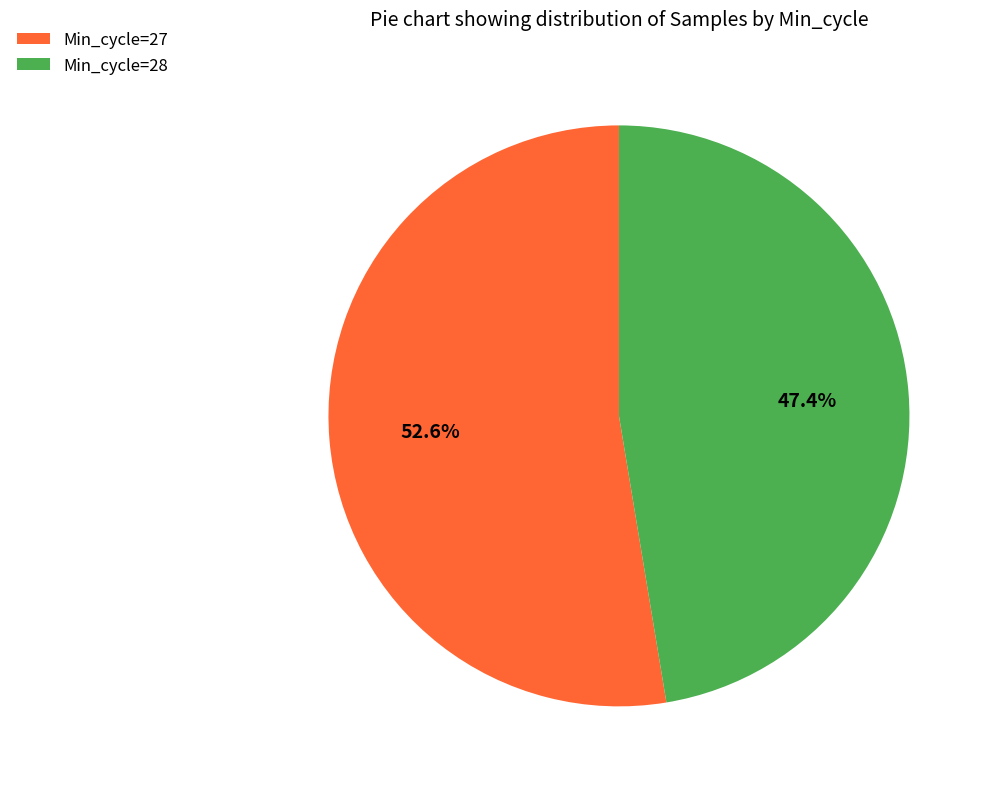

Which has a higher value, Min_cycle=27 or Min_cycle=28?

Min_cycle=27